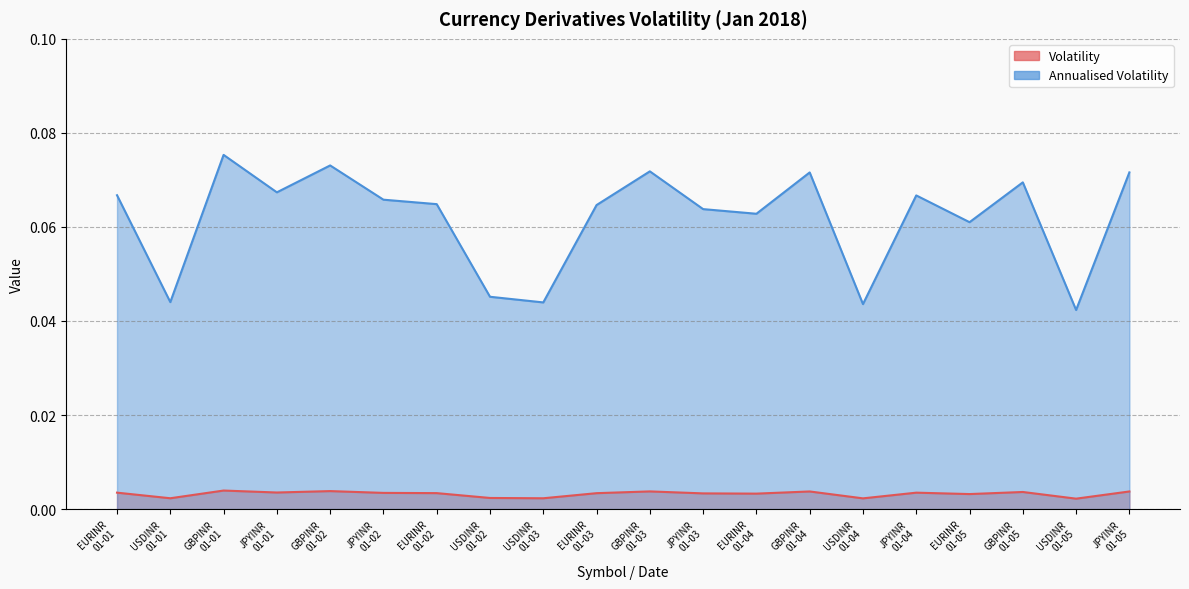

Is it true that Volatility equals 0.0 at JPYINR
01-04?

True